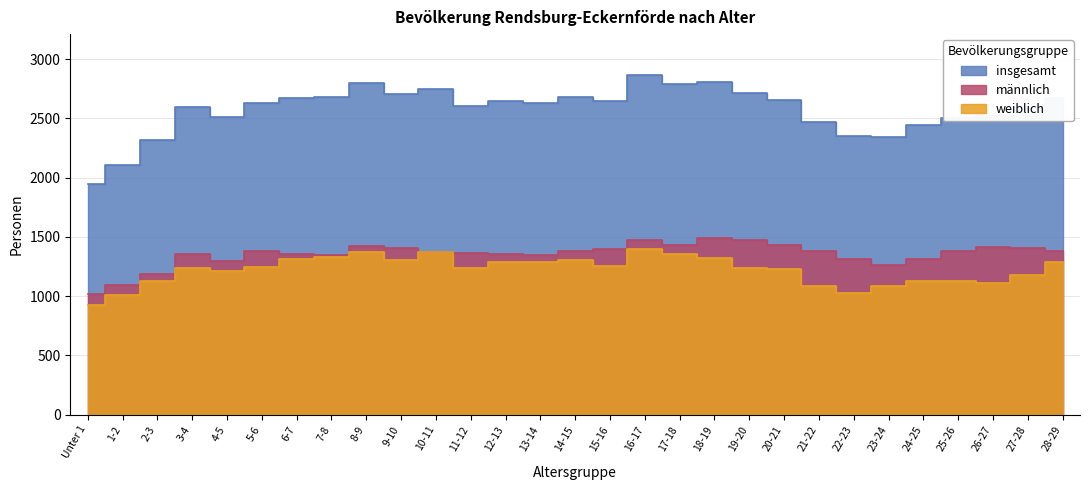

What is the difference between the highest and lowest values at 14-15?

1382